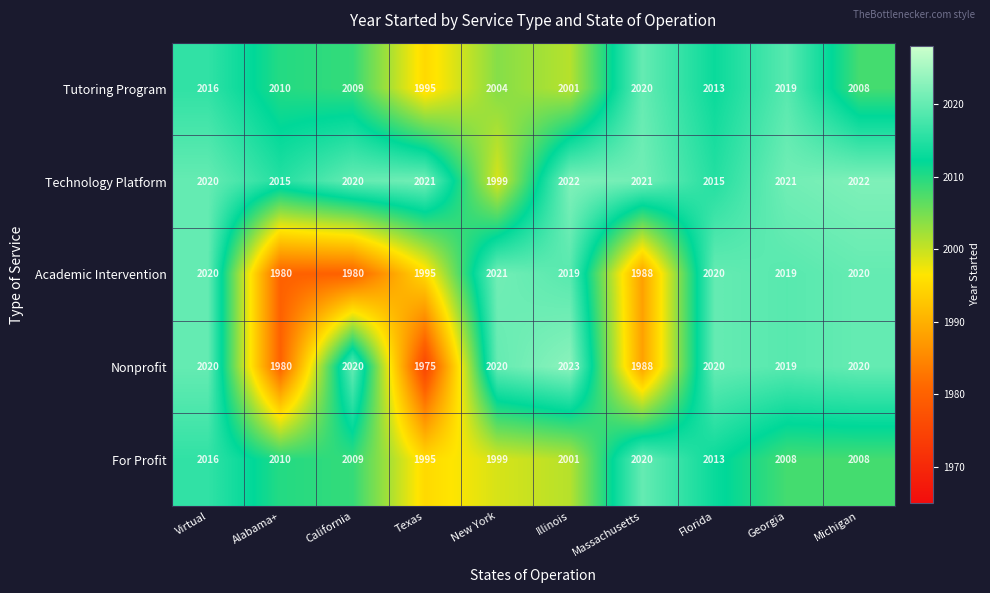

Count the number of categories in the chart.

10